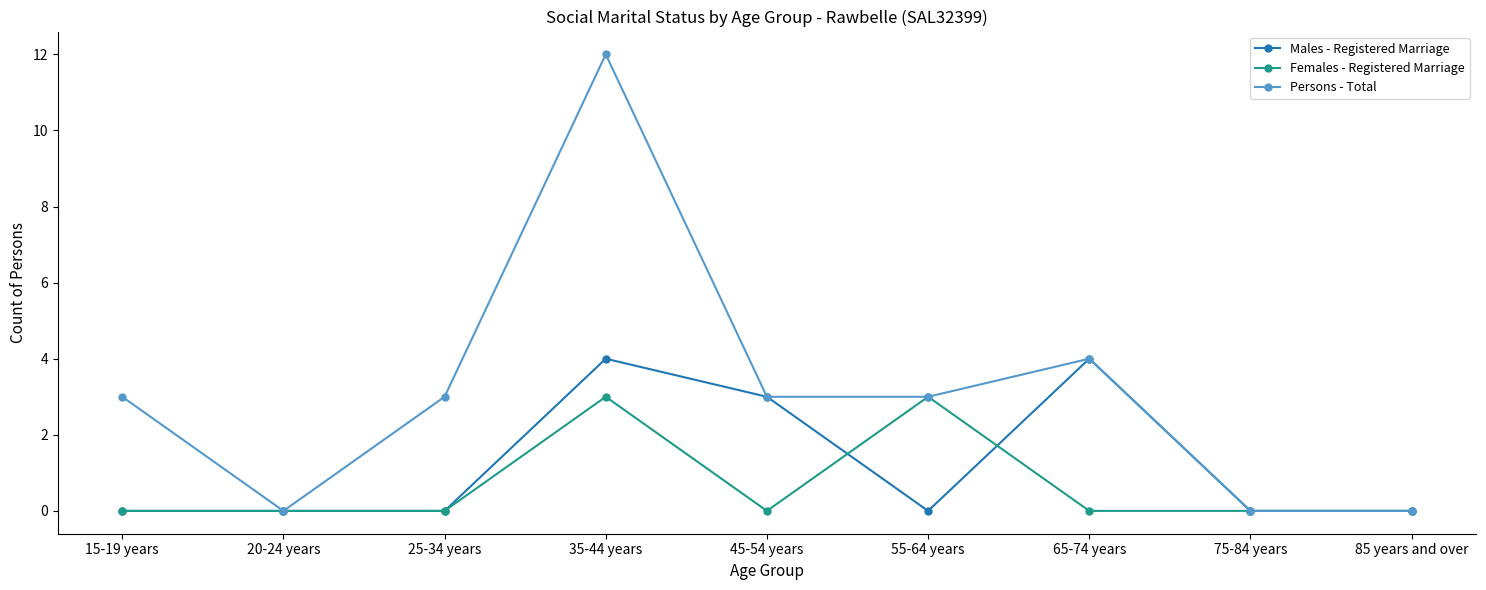

True or false: Persons - Total has more than 1 points higher than both neighbors.

True